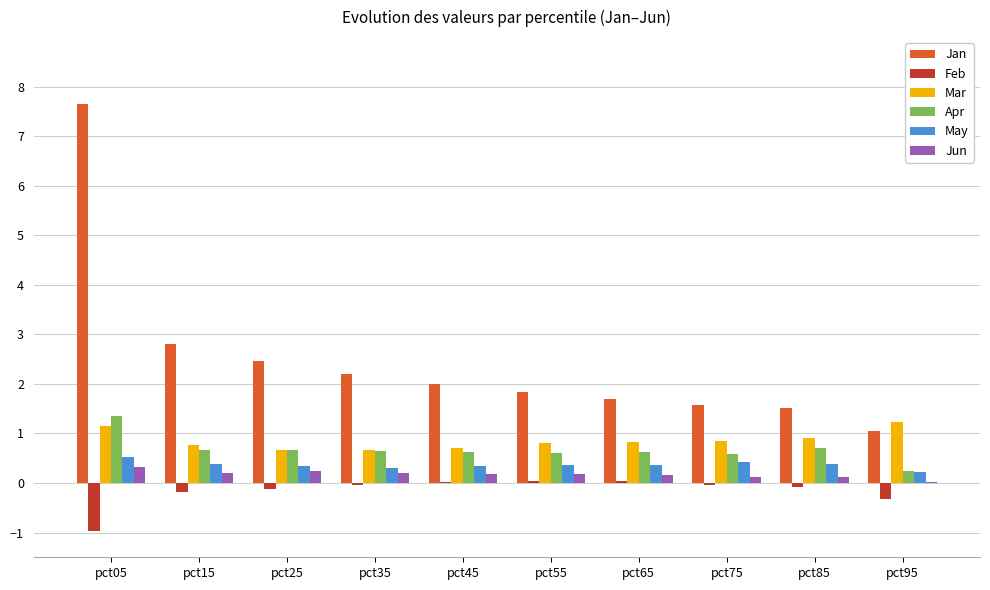

True or false: Jan has a value of 7.6 at pct05.

True